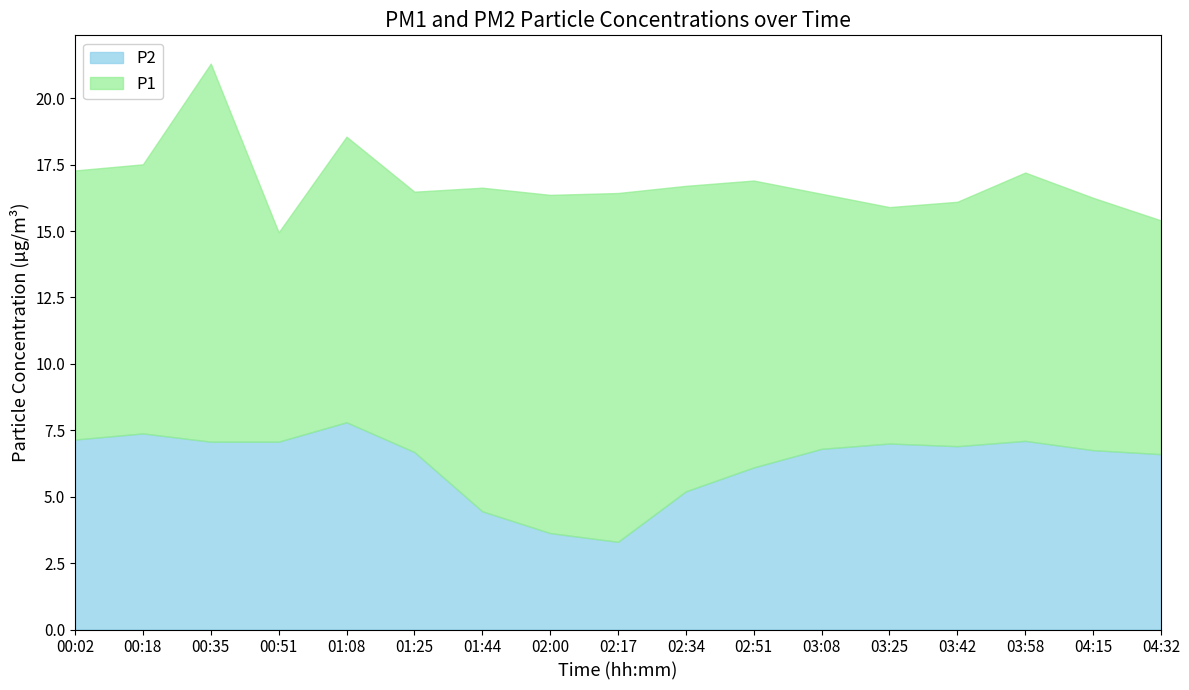

How many interior local peaks does the P2 series have?

4